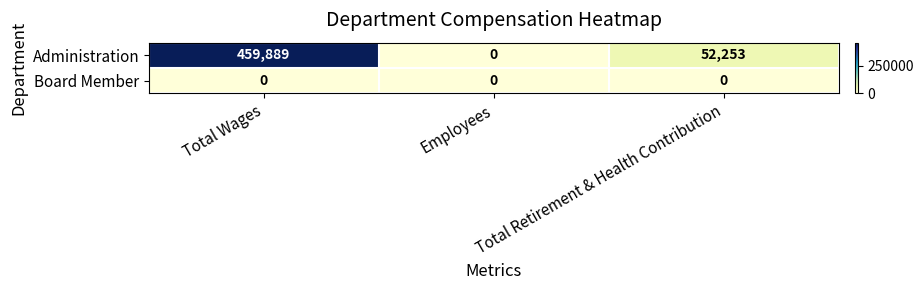

What is the maximum value for Administration?

459889